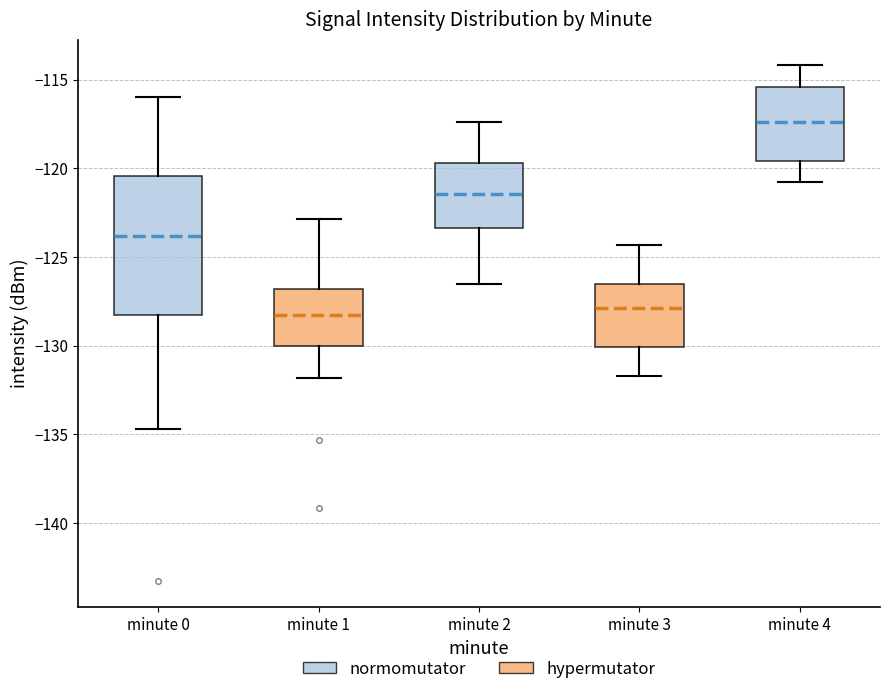

Where does the lower whisker of the box for minute 3 end on the y-axis? The values are not printed on the chart, so give them approximately, as read against the axis.

-131.5